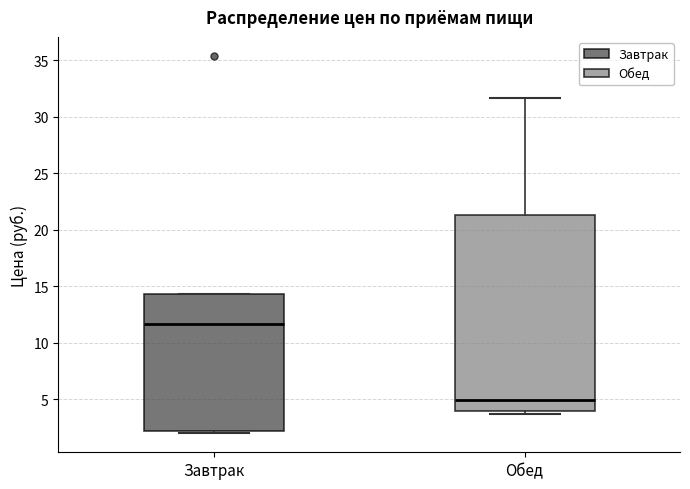

Reading left to right, read every box against the y-axis: the position of its median line, the range the box covers, and the ends of its whiskers. The values are not printed on the chart, so give them approximately, as read against the axis.

Завтрак: median 11.5, box 2.0 to 14.5, whiskers 2.0 (just below the box's lower edge) to 14.5
Обед: median 5.0, box 4.0 to 21.5, whiskers 3.5 to 31.5